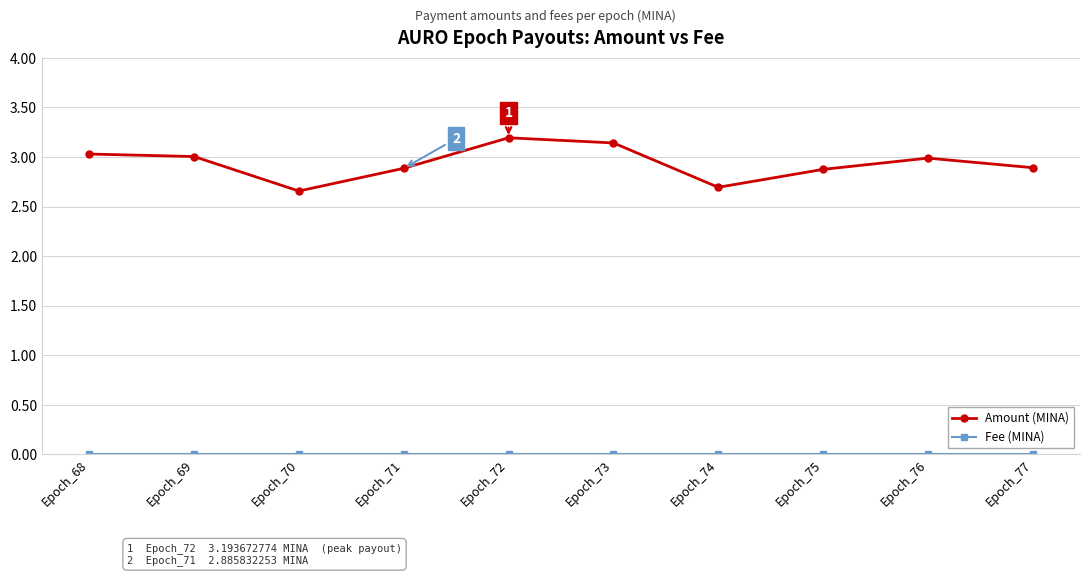

What is the average value of the Amount (MINA) series?

2.9